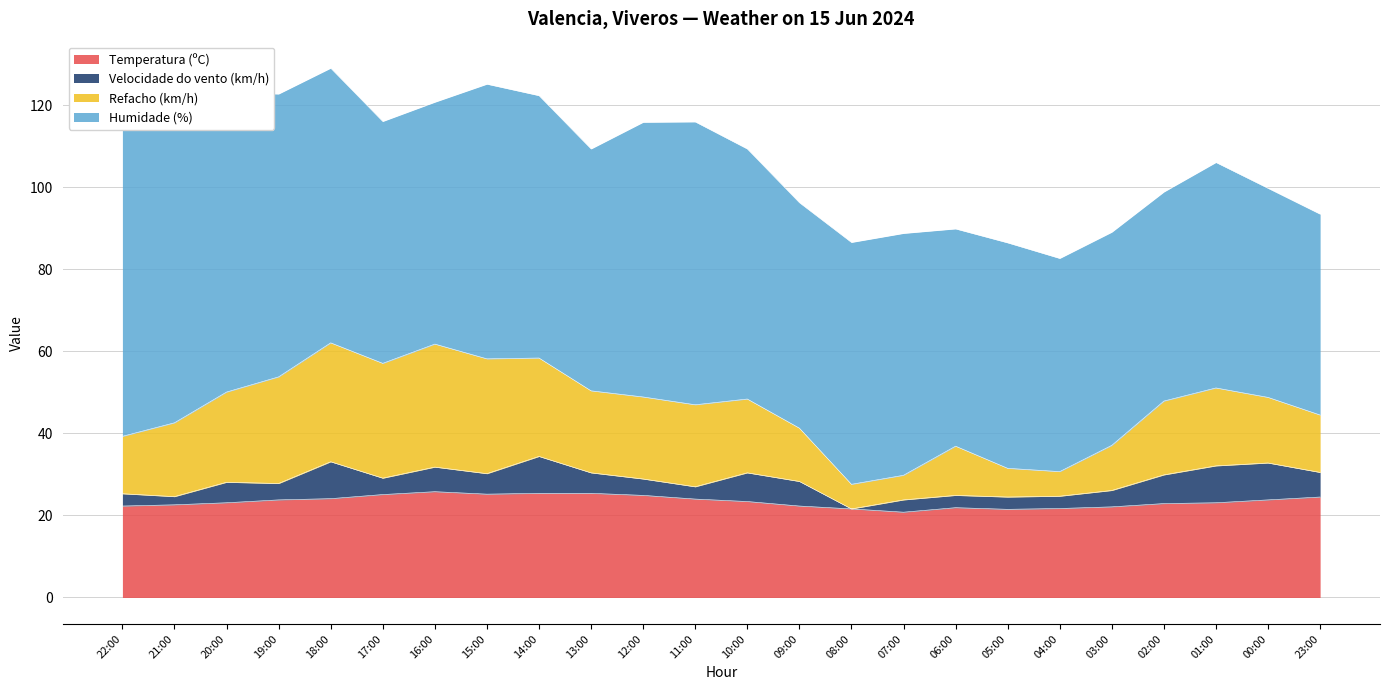

Reading left to right, transcribe all the data shown in this chart.

Temperatura (ºC): 22:00=22.3	21:00=22.6	20:00=23.1	19:00=23.8	18:00=24.1	17:00=25.1	16:00=25.8	15:00=25.2	14:00=25.4	13:00=25.4	12:00=24.9	11:00=24.0	10:00=23.4	09:00=22.3	08:00=21.6	07:00=20.8	06:00=21.9	05:00=21.5	04:00=21.7	03:00=22.1	02:00=22.9	01:00=23.1	00:00=23.8	23:00=24.5
Velocidade do vento (km/h): 22:00=3.0	21:00=2.0	20:00=5.0	19:00=4.0	18:00=9.0	17:00=4.0	16:00=6.0	15:00=5.0	14:00=9.0	13:00=5.0	12:00=4.0	11:00=3.0	10:00=7.0	09:00=6.0	08:00=0.0	07:00=3.0	06:00=3.0	05:00=3.0	04:00=3.0	03:00=4.0	02:00=7.0	01:00=9.0	00:00=9.0	23:00=6.0
Refacho (km/h): 22:00=14.0	21:00=18.0	20:00=22.0	19:00=26.0	18:00=29.0	17:00=28.0	16:00=30.0	15:00=28.0	14:00=24.0	13:00=20.0	12:00=20.0	11:00=20.0	10:00=18.0	09:00=13.0	08:00=6.0	07:00=6.0	06:00=12.0	05:00=7.0	04:00=6.0	03:00=11.0	02:00=18.0	01:00=19.0	00:00=16.0	23:00=14.0
Humidade (%): 22:00=75.0	21:00=75.0	20:00=73.0	19:00=69.0	18:00=67.0	17:00=59.0	16:00=59.0	15:00=67.0	14:00=64.0	13:00=59.0	12:00=67.0	11:00=69.0	10:00=61.0	09:00=55.0	08:00=59.0	07:00=59.0	06:00=53.0	05:00=55.0	04:00=52.0	03:00=52.0	02:00=51.0	01:00=55.0	00:00=51.0	23:00=49.0